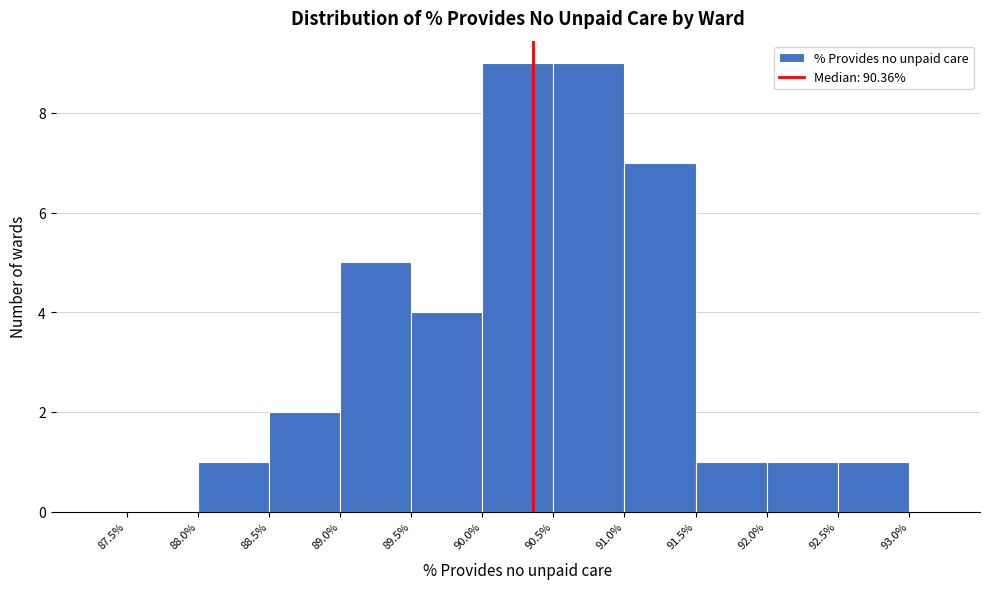

What is the height of the bar covering 90.0% to 90.5% on the x-axis? The values are not printed on the chart, so give them approximately, as read against the axis.

9